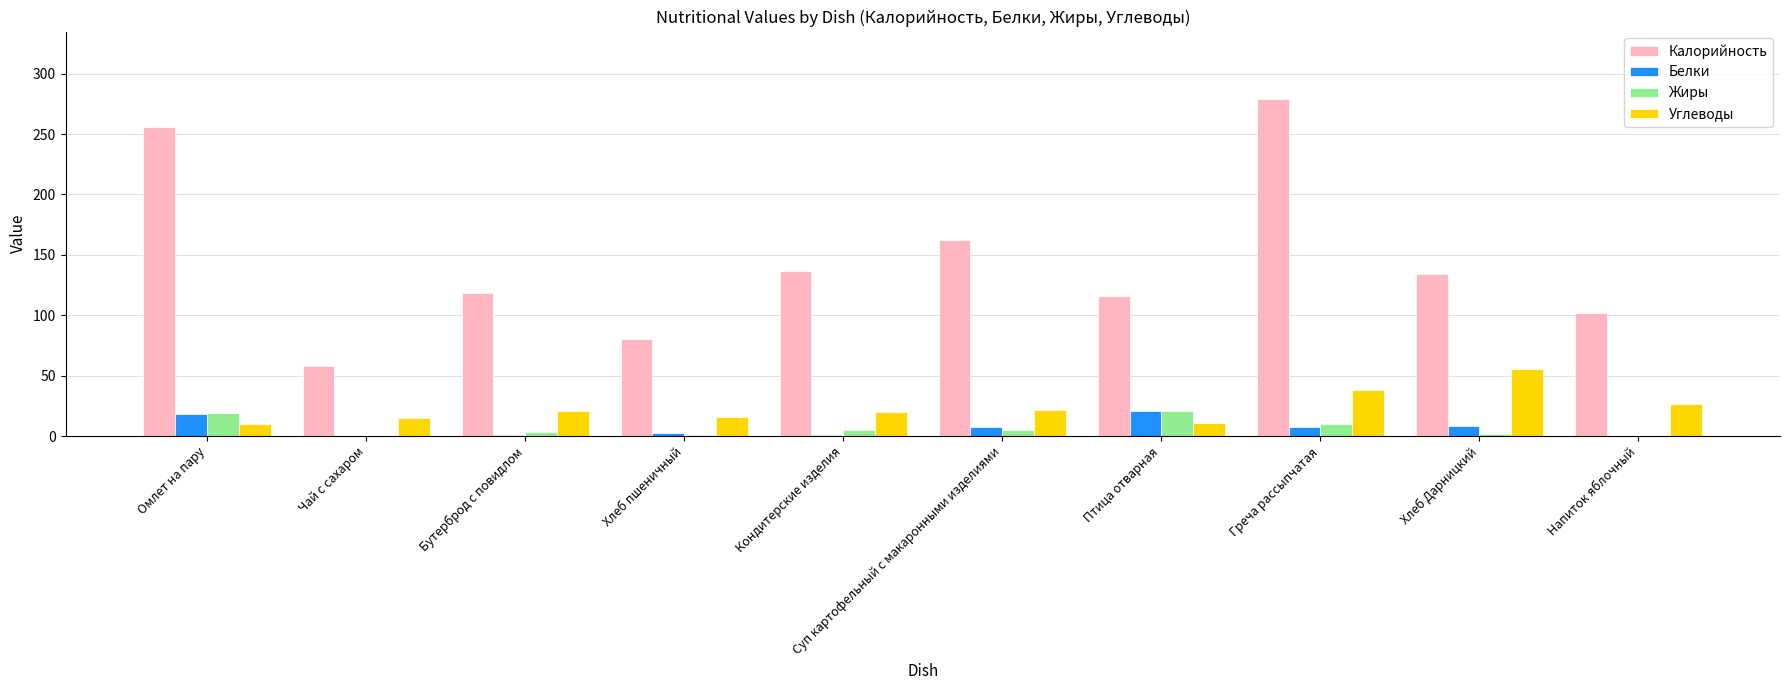

What is the maximum value shown in the chart?

279.0